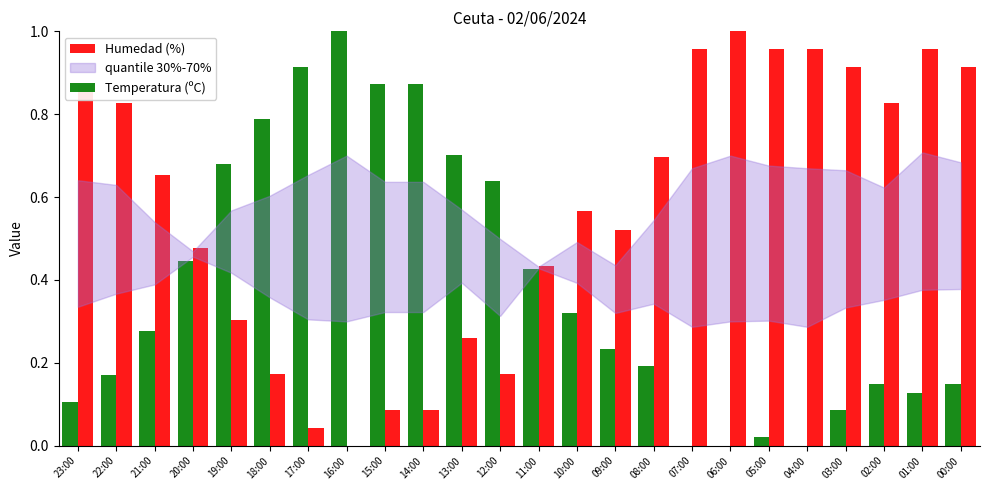

Which series has the largest total across all categories?

Humedad (%)